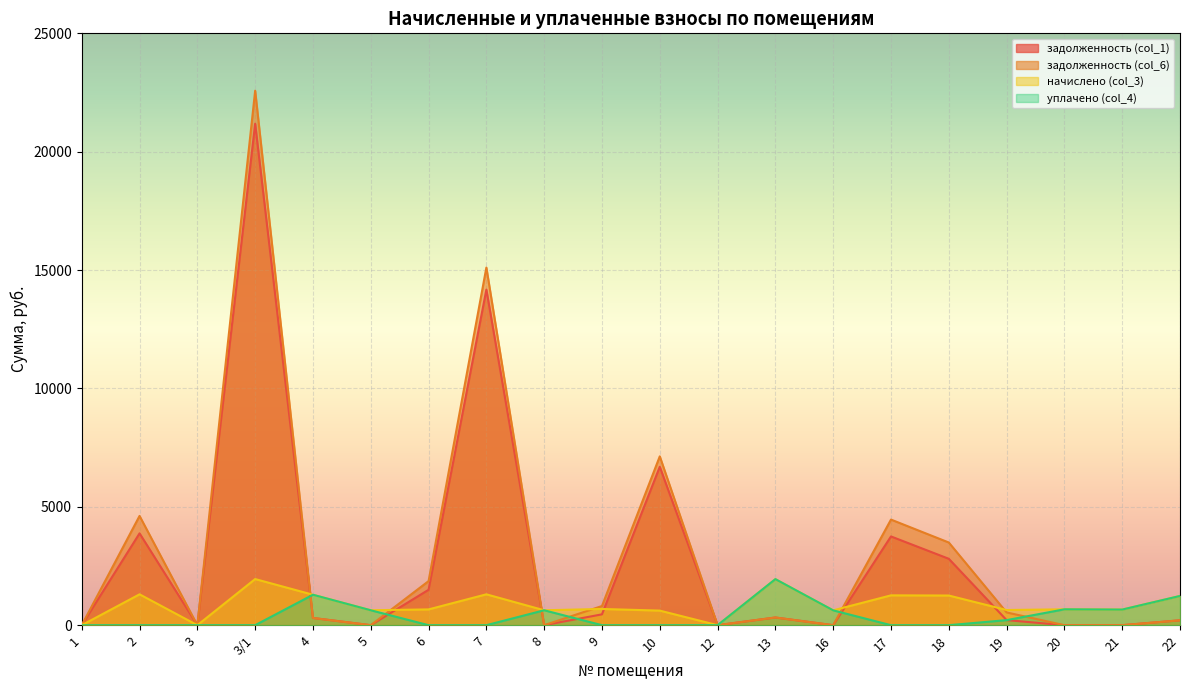

How many lines are shown in the chart?

4